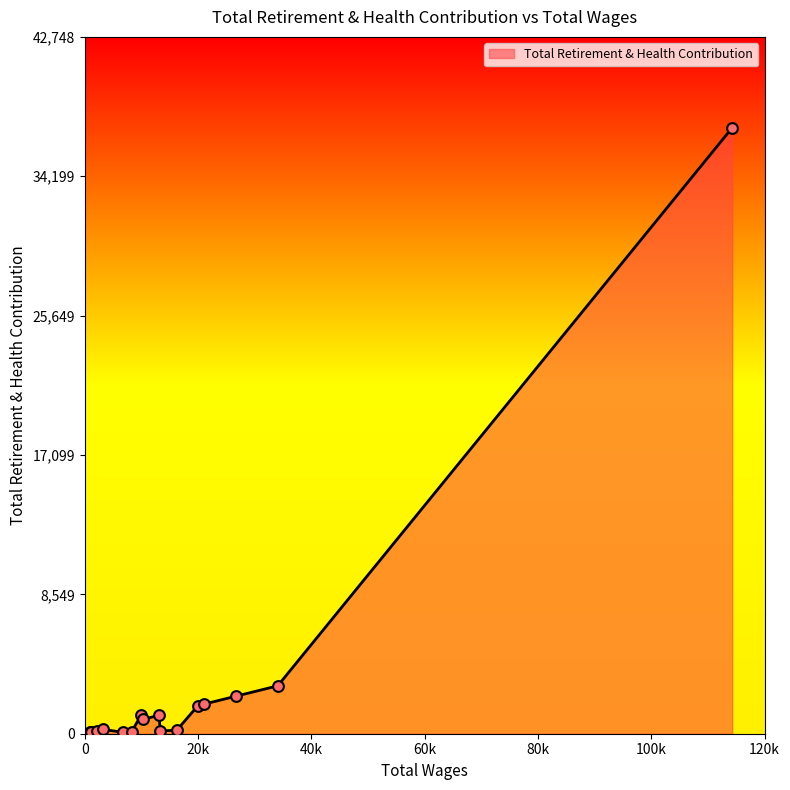

Between 34298.0 and 1064.0, which is larger?

34298.0